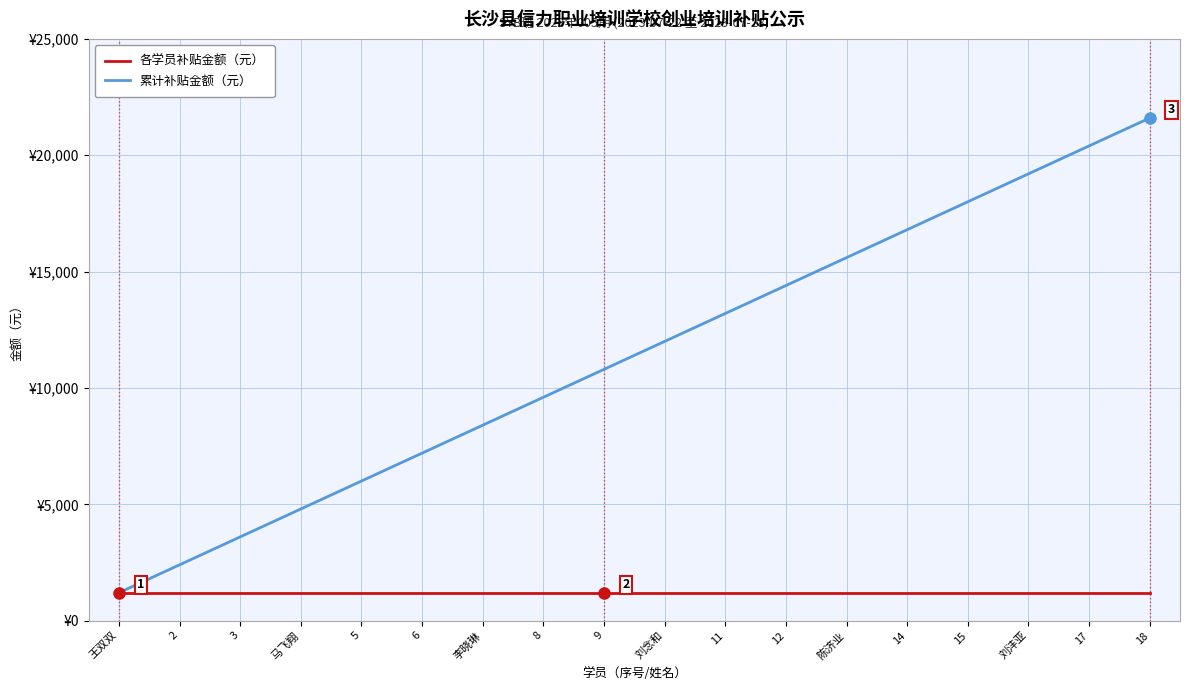

Reading left to right, transcribe all the data shown in this chart.

各学员补贴金额（元）: 1200	1200	1200	1200	1200	1200	1200	1200	1200	1200	1200	1200	1200	1200	1200	1200	1200	1200
累计补贴金额（元）: 1200	2400	3600	4800	6000	7200	8400	9600	10800	12000	13200	14400	15600	16800	18000	19200	20400	21600